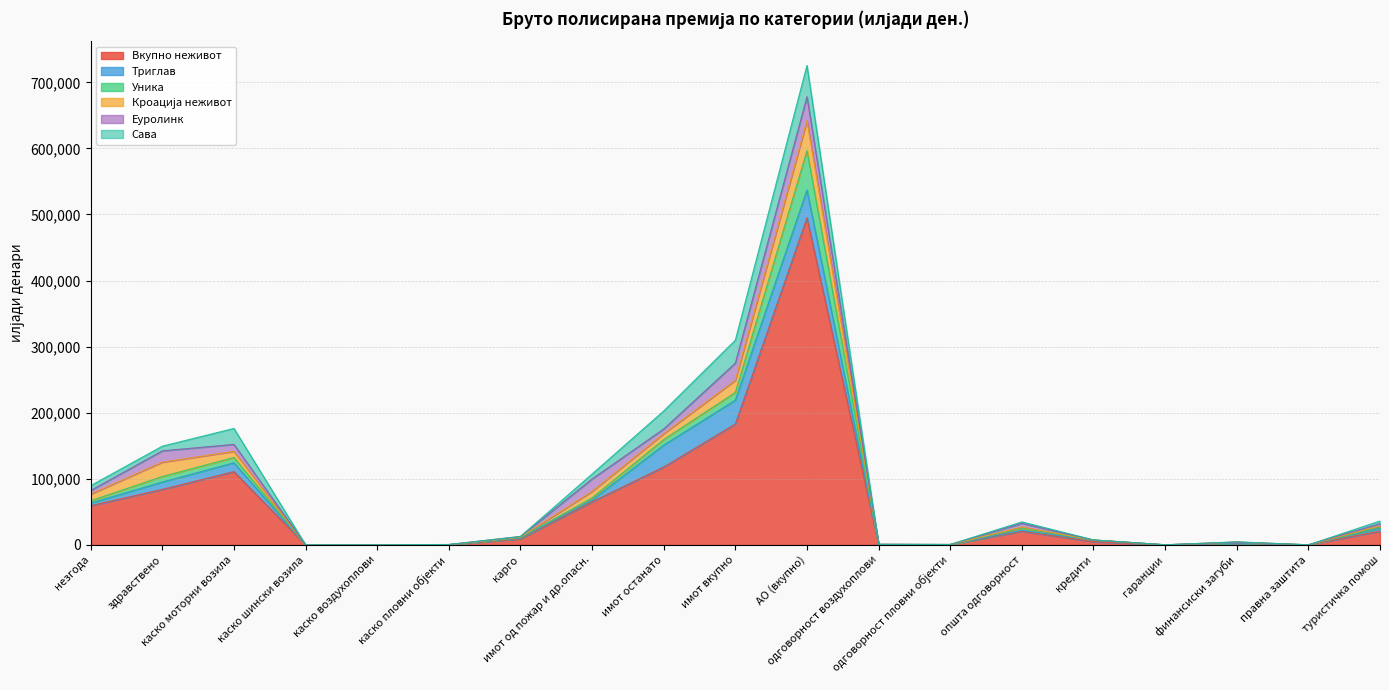

What is the greatest value displayed?

495014.1